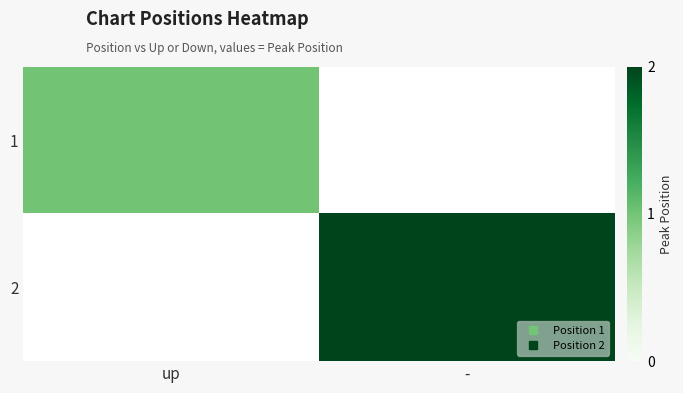

What is the minimum value shown in the chart?

1.0